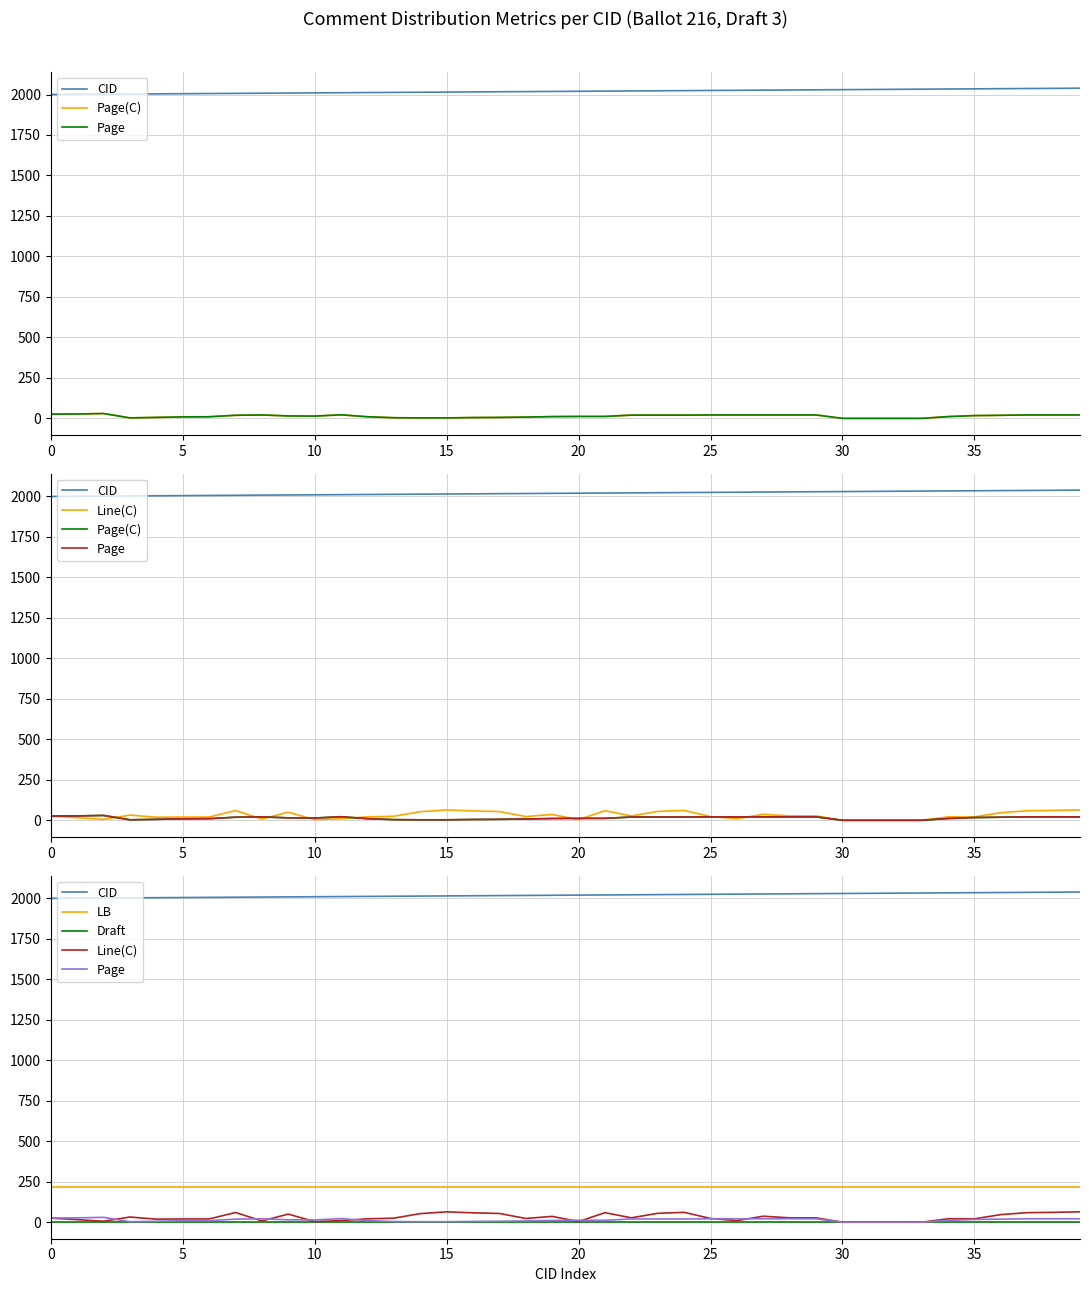

The value of CID at 10 is 2975. True or false?

False